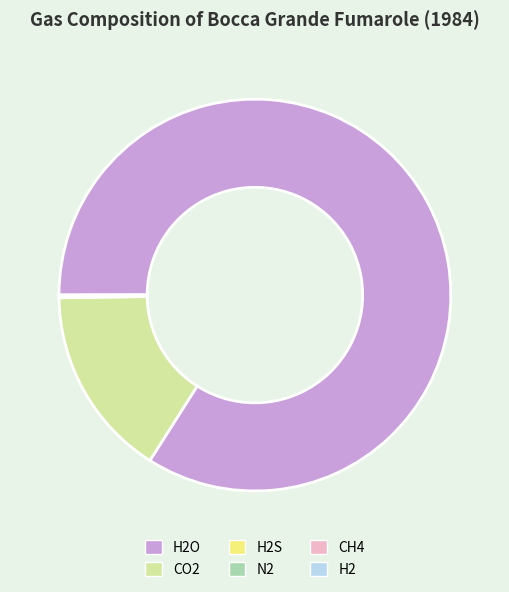

Is it true that CO2 is 16% of the pie?

True